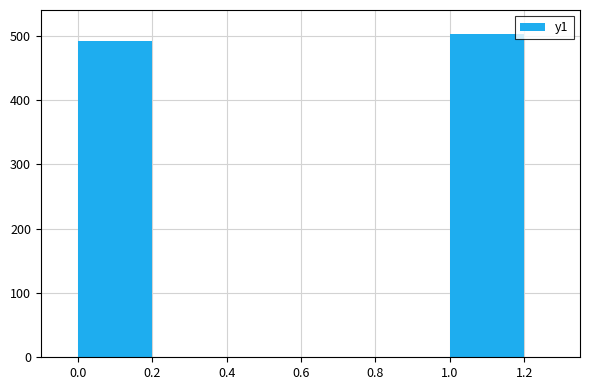

List the labels in order of value, largest first.

1.2, 0.0